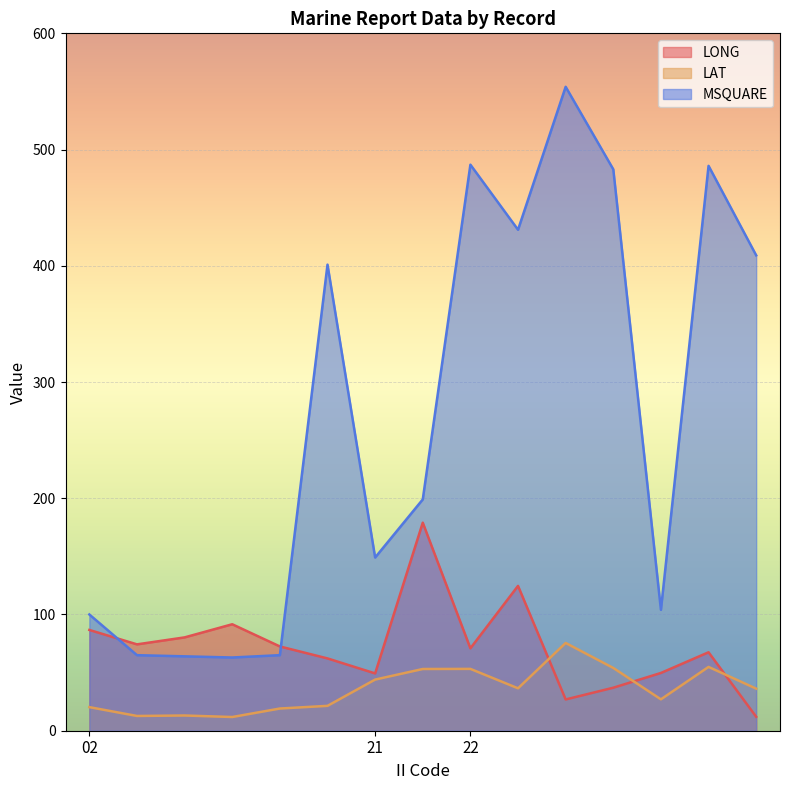

How many values in the LAT series exceed 36?

8